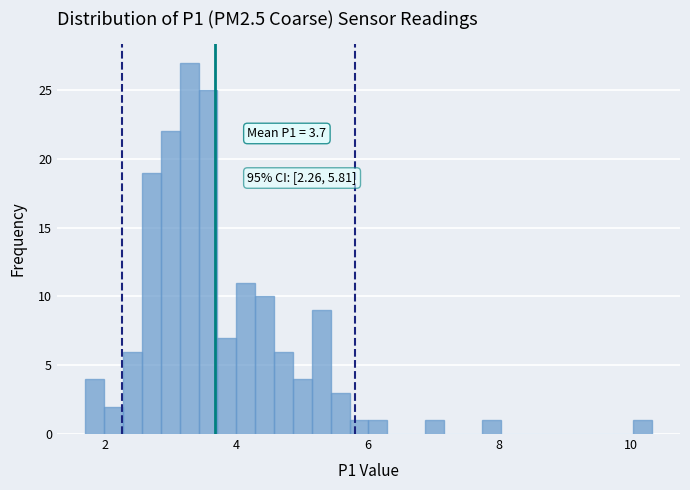

Read against the x-axis, roughly where is the centre of the tallest bar?

3.2